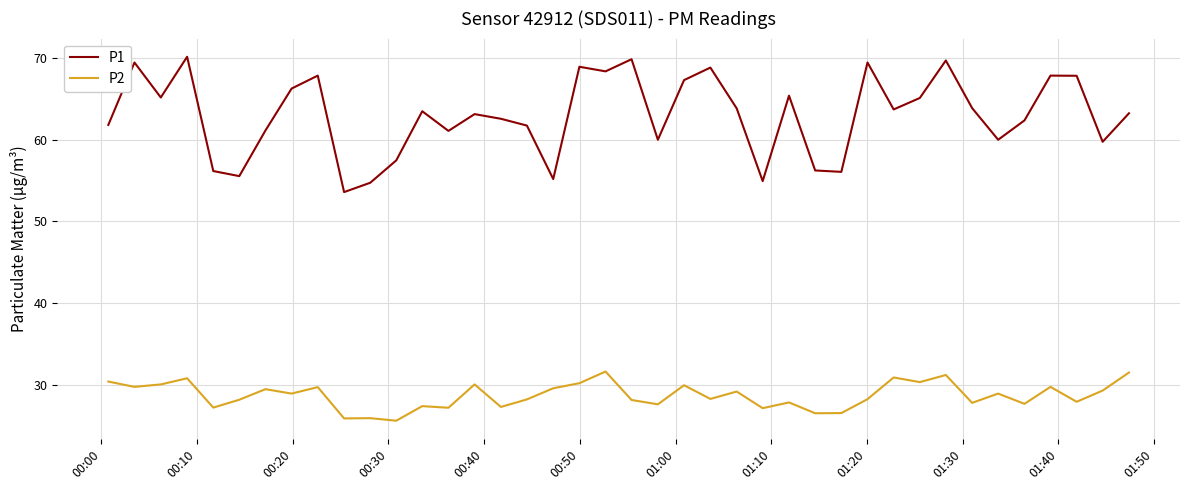

True or false: P2 and P1 intersect in this chart.

False